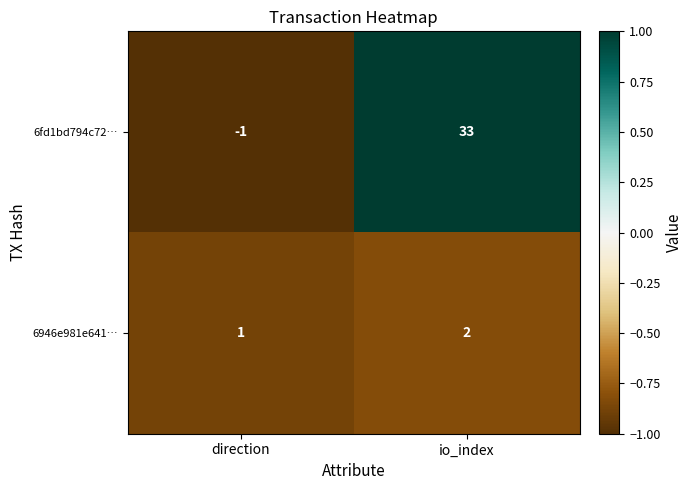

Which category has the lowest value across all series?

direction